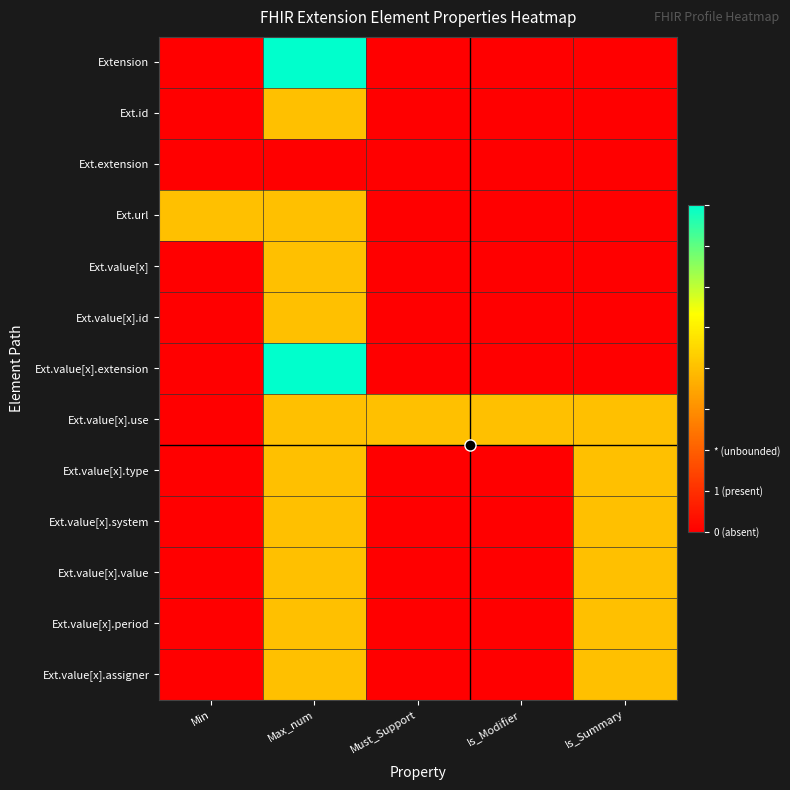

Which category has the highest value across all series?

Max_num